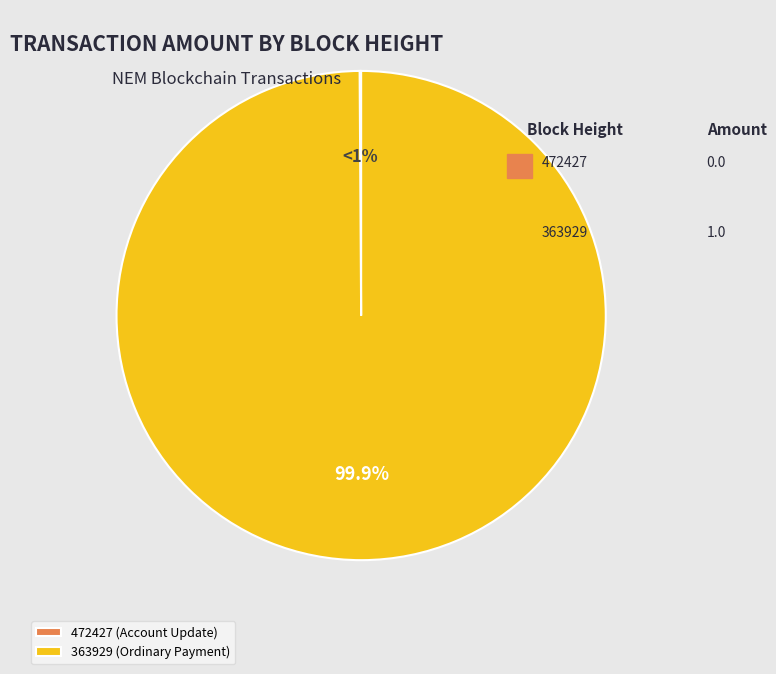

Count the number of slices in the pie.

2